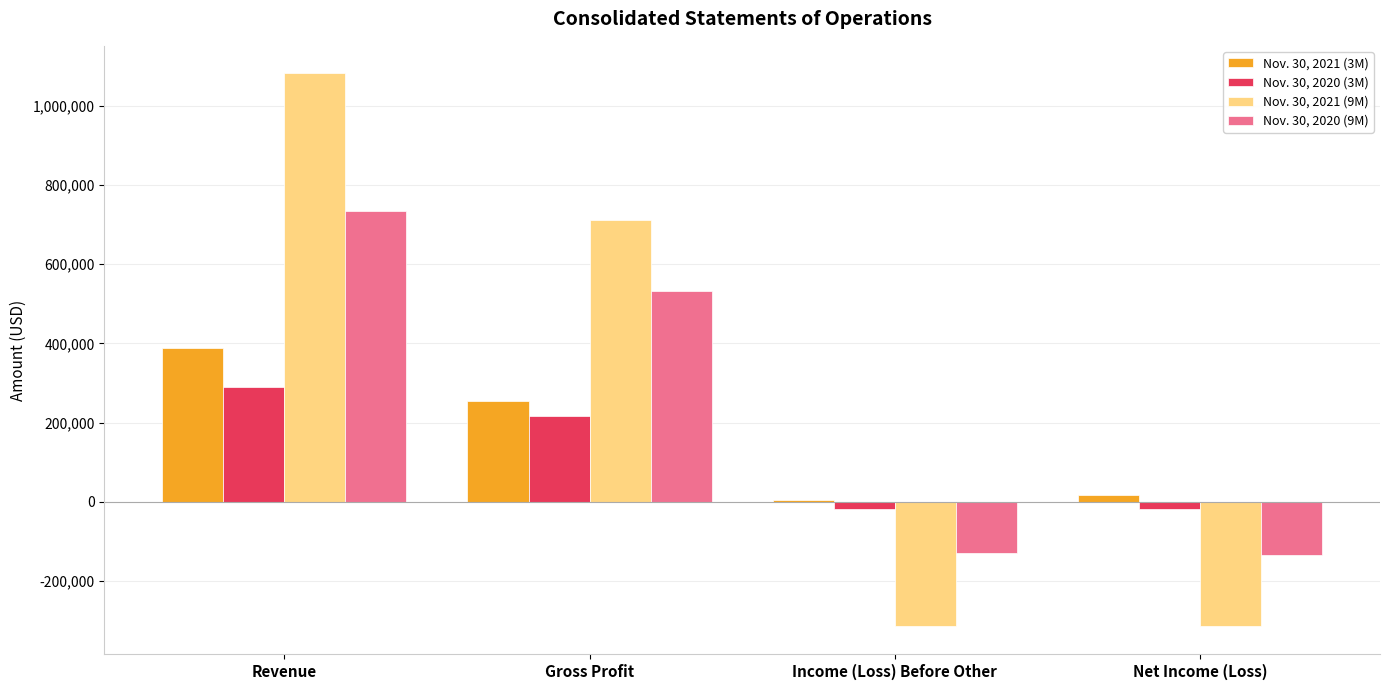

At which category is the sum across all series the highest?

Revenue